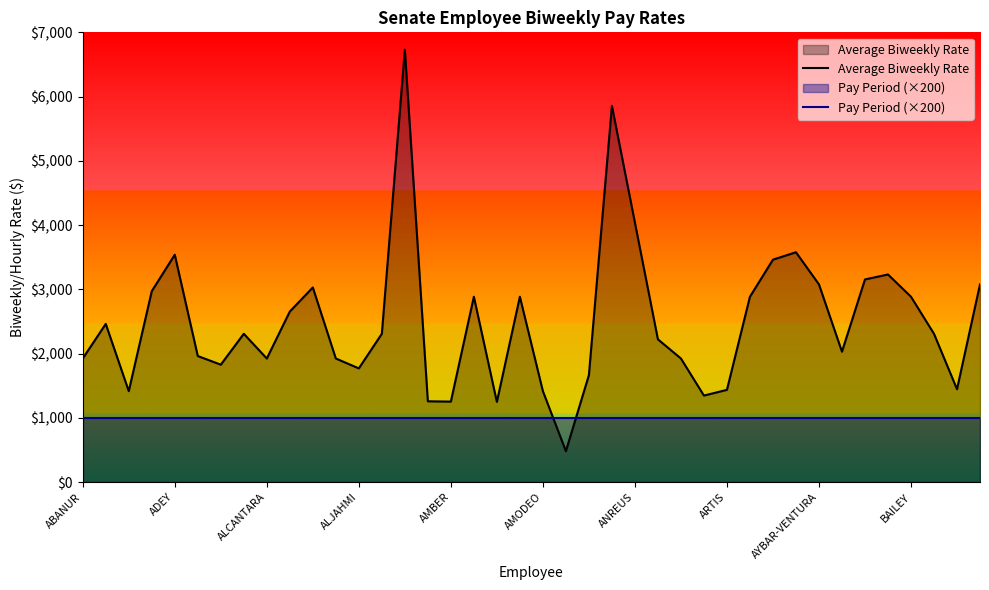

At which category is the sum across all series the highest?

14